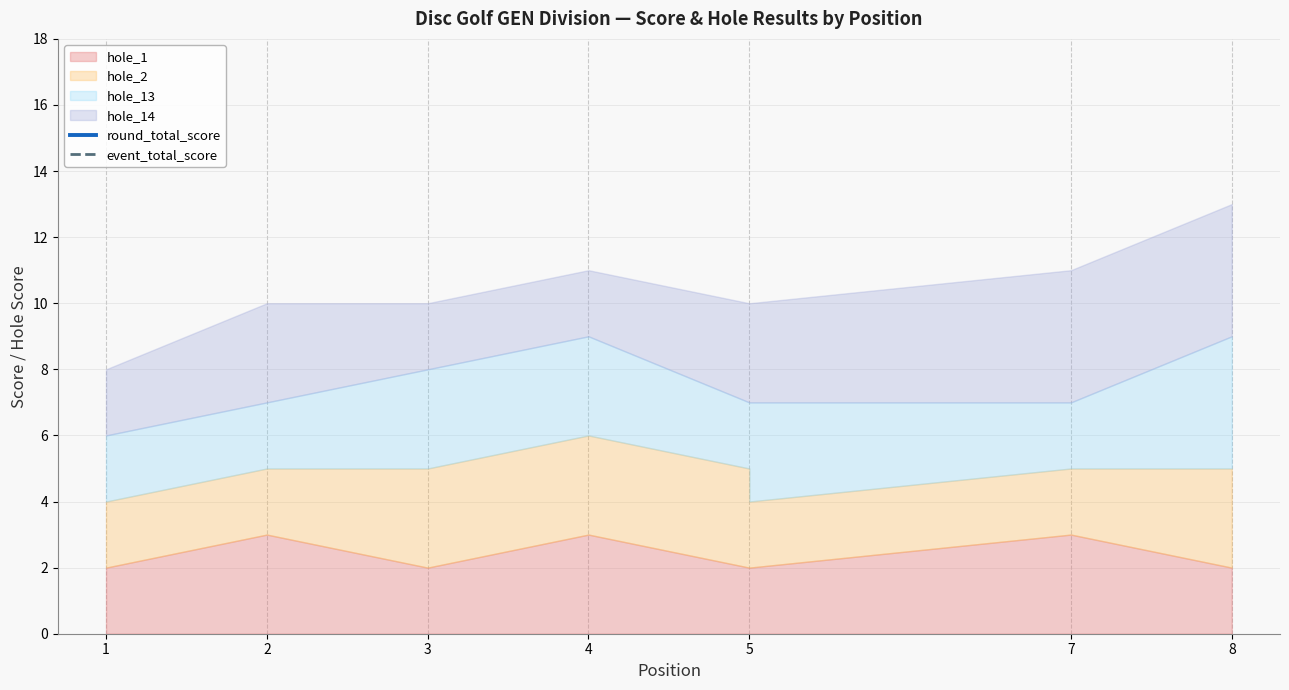

True or false: event_total_score has more than 0 interior local peaks.

False